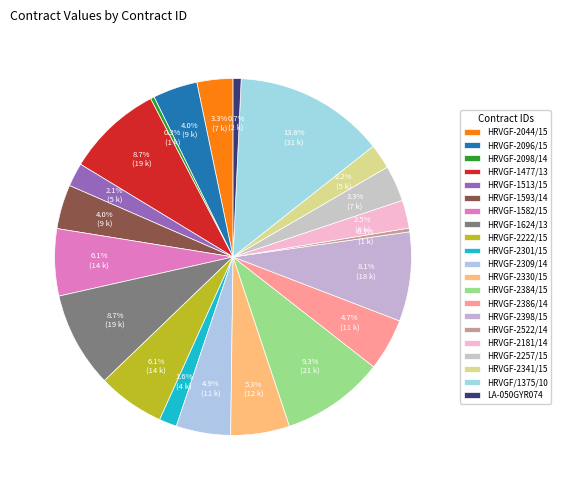

How many slices are in this pie chart?

21